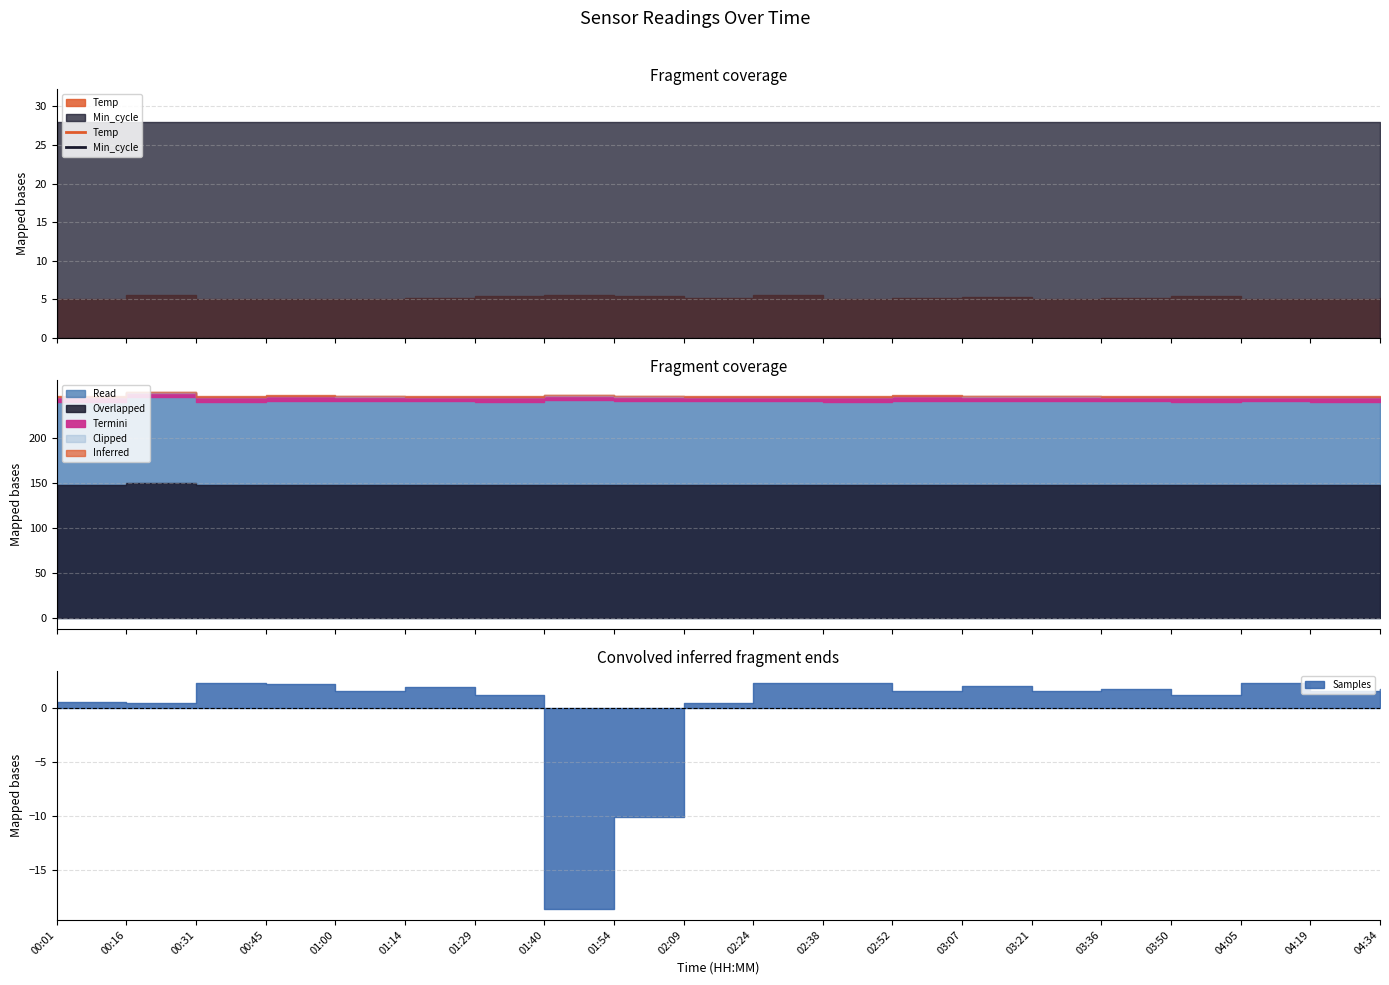

Which series changed the most between 01:29 and 04:34?

Samples